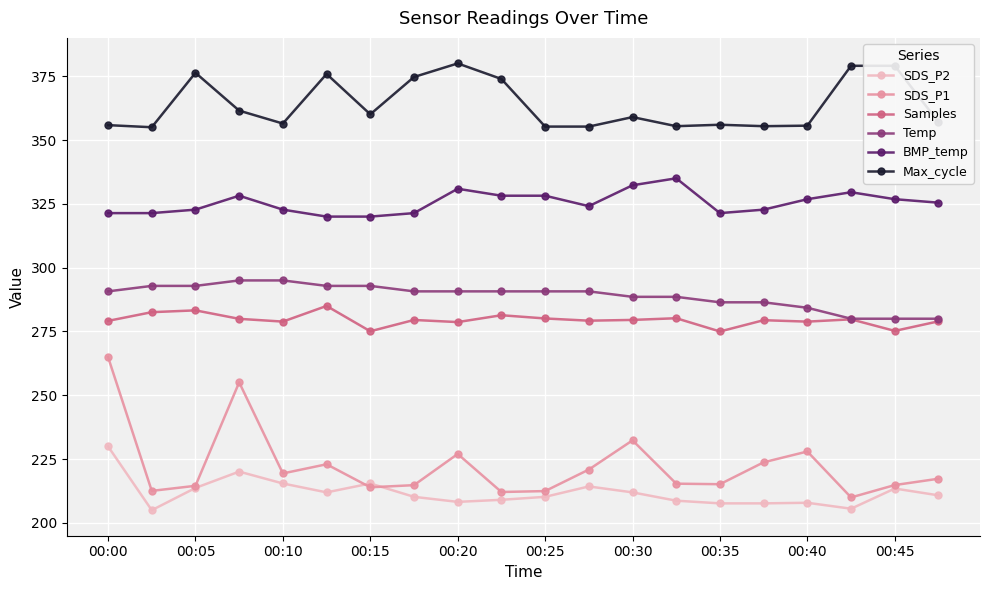

What is the sum of all Temp values?

5780.0